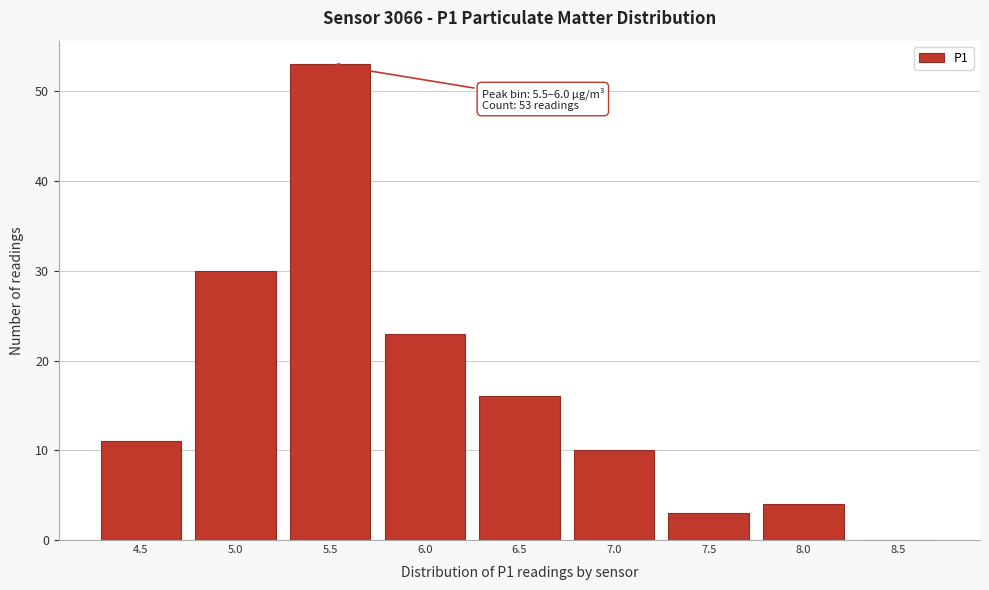

Reading right to left, transcribe all the data shown in this chart.

8.5=0	8.0=4	7.5=3	7.0=10	6.5=16	6.0=23	5.5=53	5.0=30	4.5=11